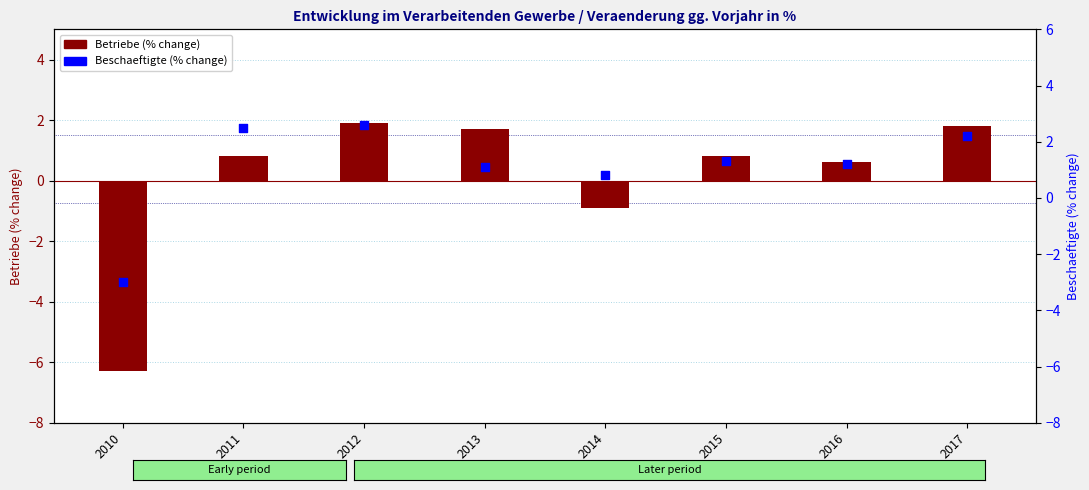

Is the value of Betriebe (% change) at 2017 greater than the value of Beschaeftigte (% change) at 2016?

Yes